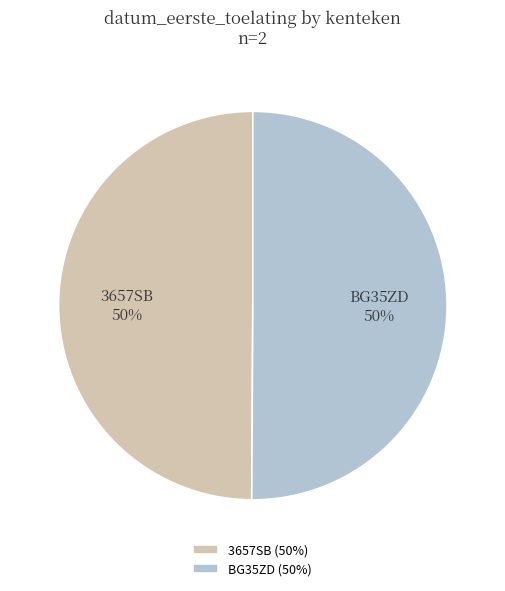

Do 3657SB and BG35ZD together represent more than half of the pie?

Yes